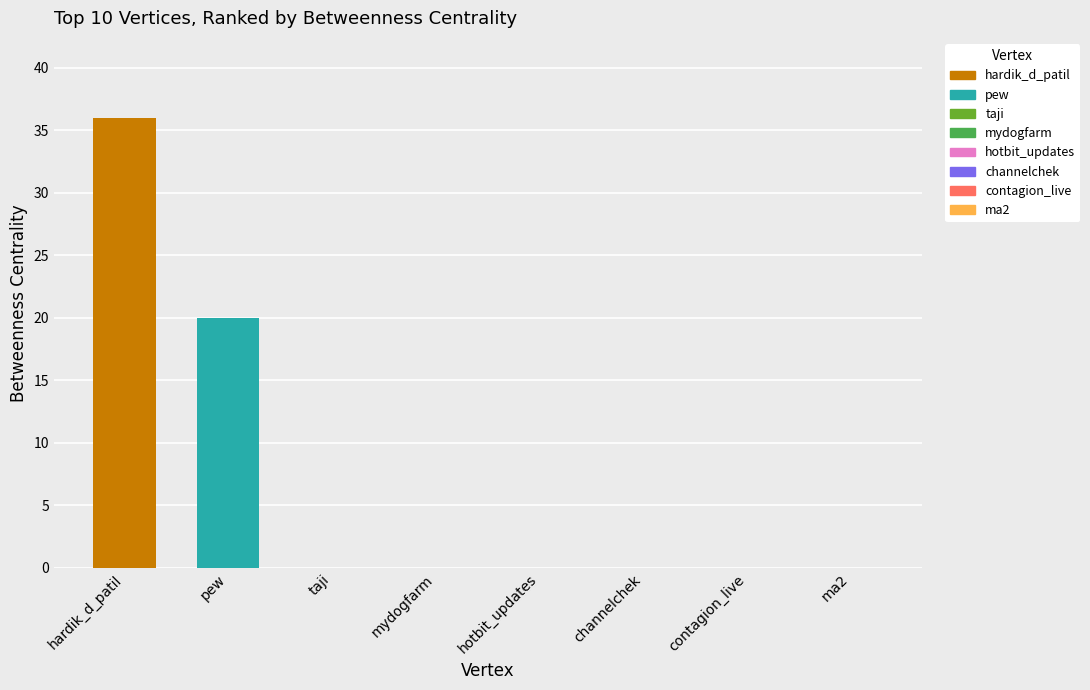

What is the sum of all values?

56